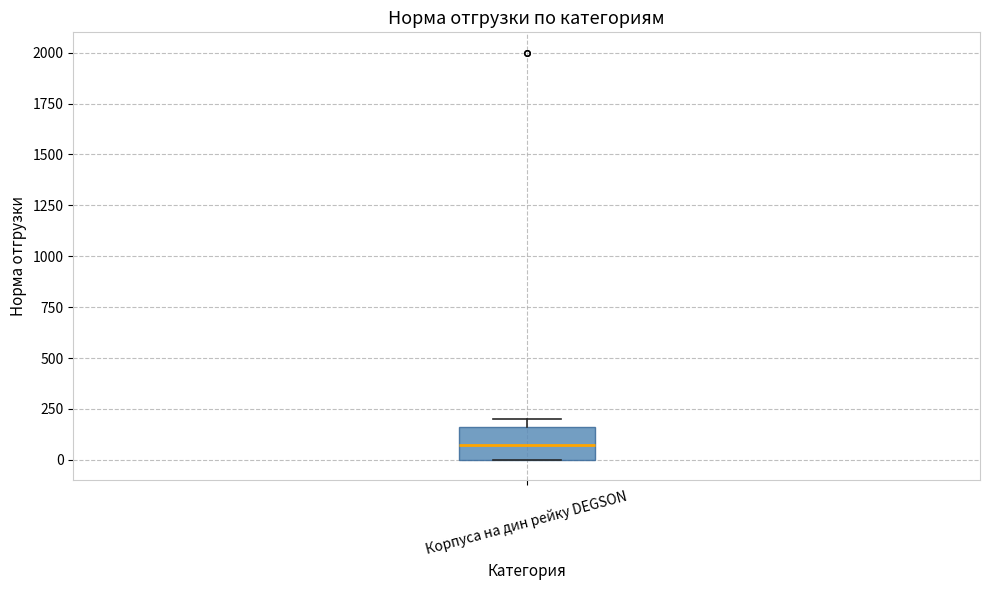

Read this box plot against the y-axis: the position of the median line, the range covered by the box, and the ends of both whiskers. The values are not printed on the chart, so give them approximately, as read against the axis.

median 50, box 0 to 150, whiskers 0 to 200